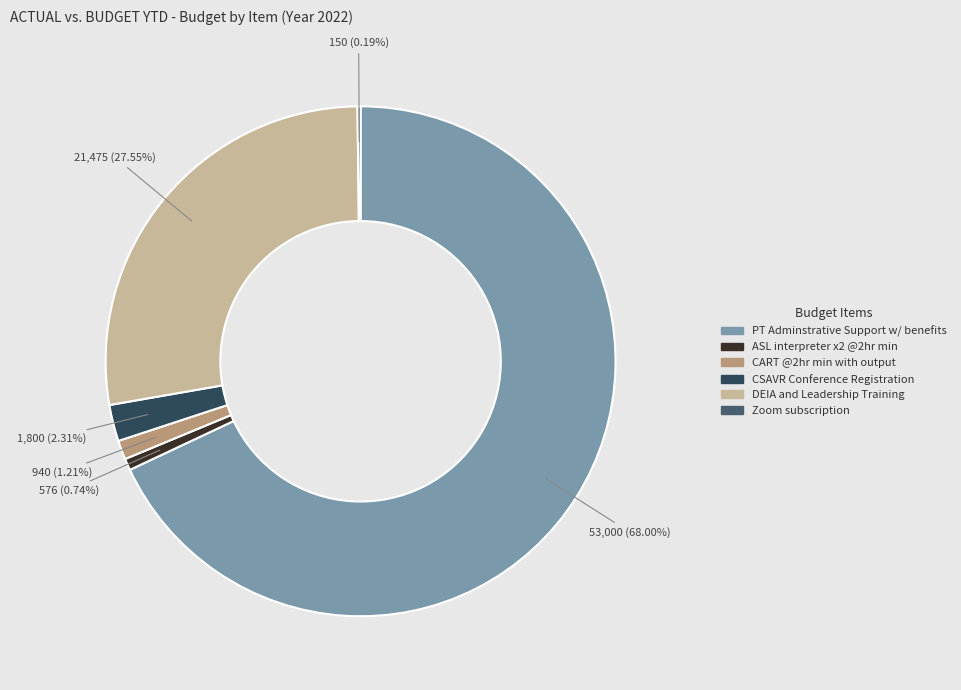

Which category has the biggest portion of the pie?

PT Adminstrative Support w/ benefits